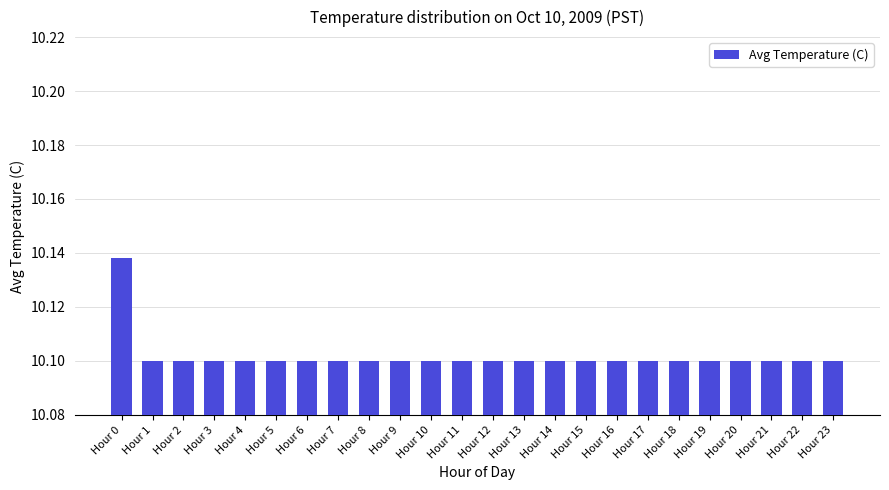

The value at Hour 14 is 10.1. True or false?

True